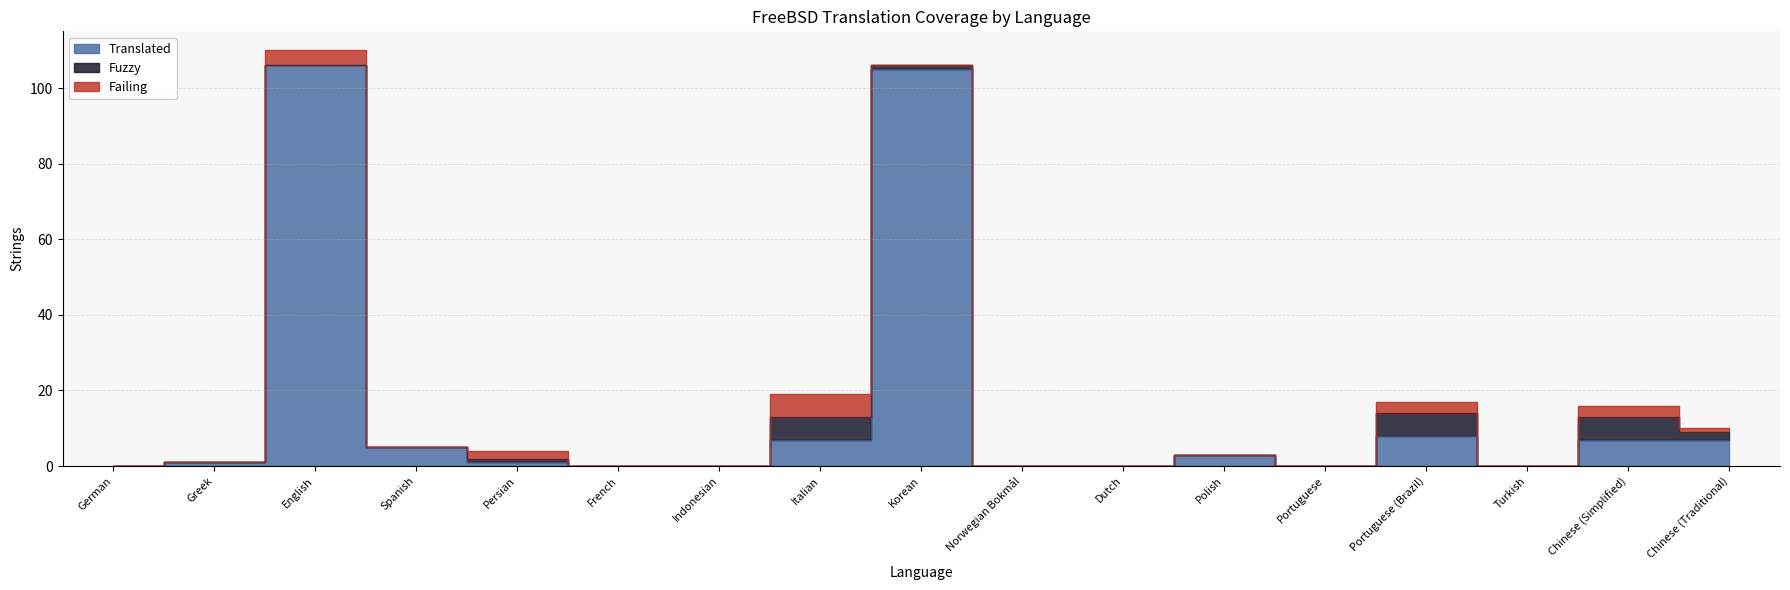

Does the chart have visible grid lines?

Yes